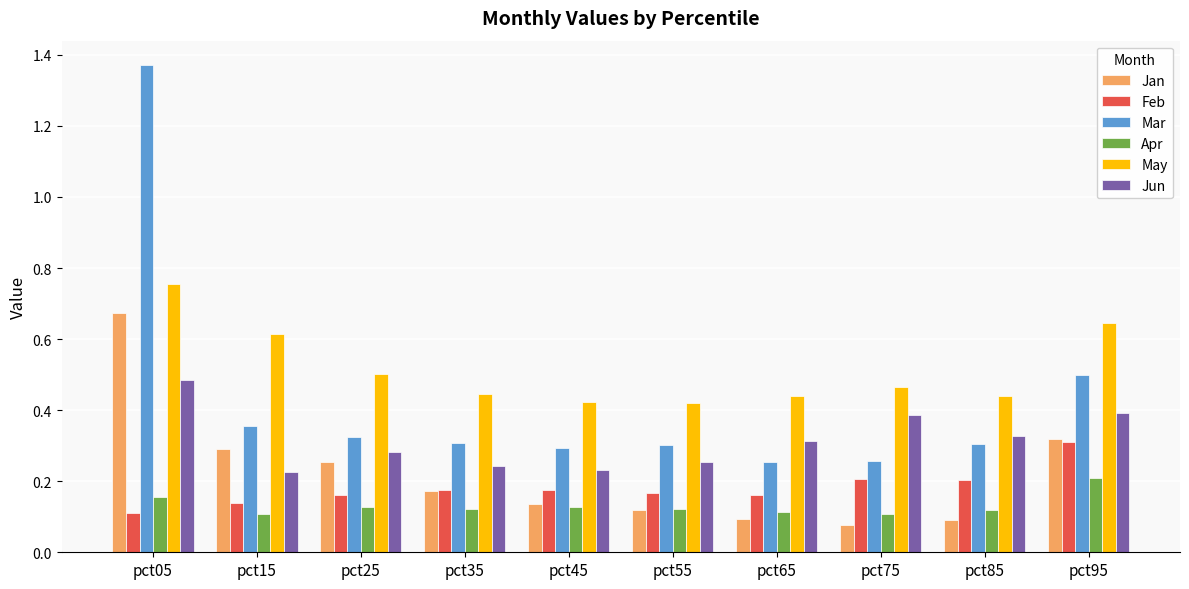

Which series has the widest spread of values?

Mar